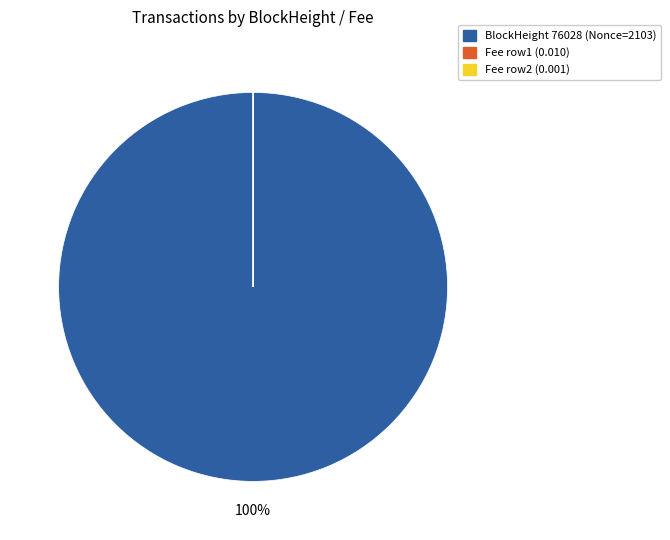

To the nearest percent, what is the difference between the largest and smallest slice percentages?

100%